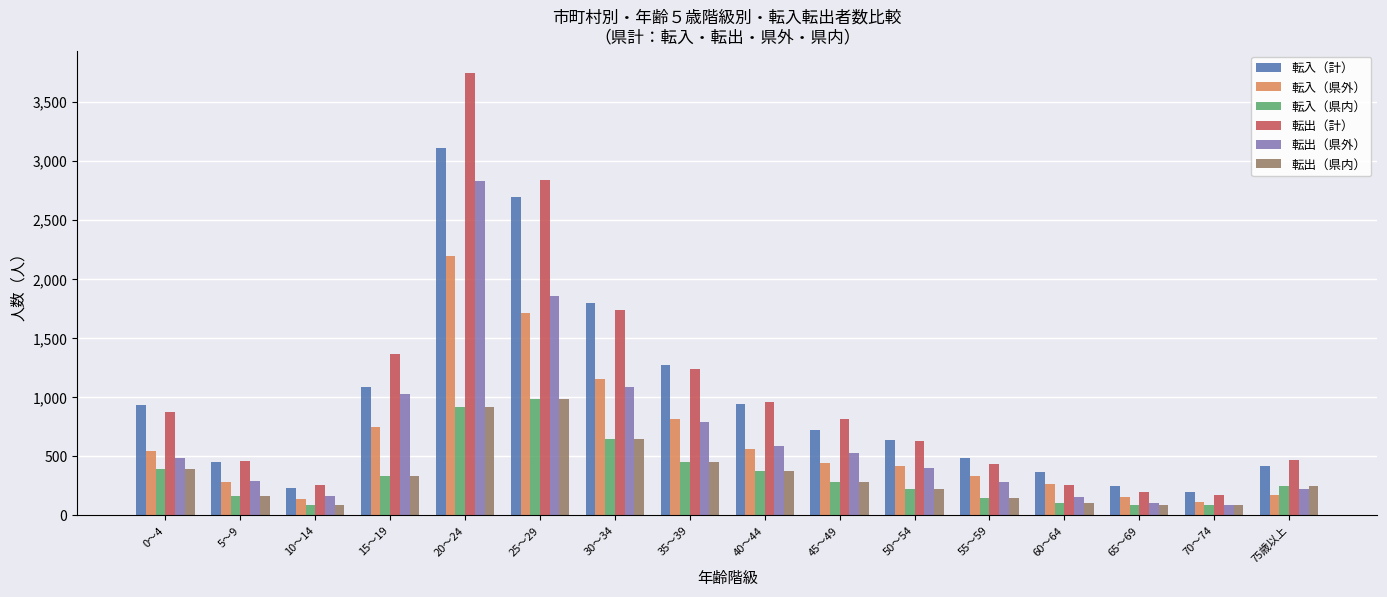

At how many categories does at least one series exceed 127?

16